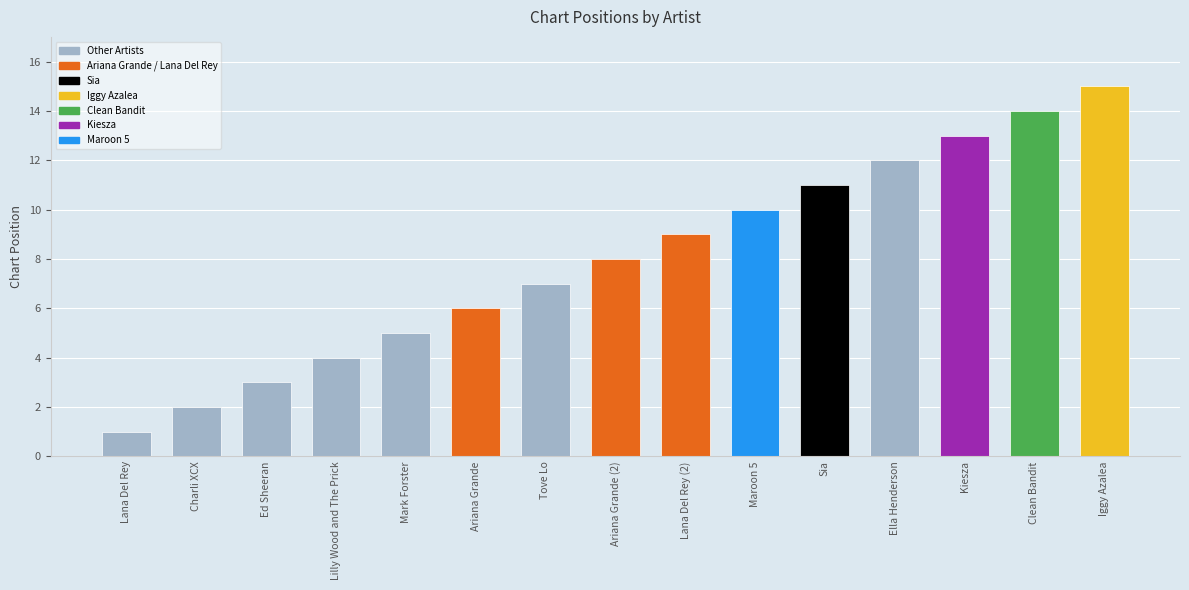

Rank the categories by value from highest to lowest.

Iggy Azalea, Clean Bandit, Kiesza, Ella Henderson, Sia, Maroon 5, Lana Del Rey (2), Ariana Grande (2), Tove Lo, Ariana Grande, Mark Forster, Lilly Wood and The Prick, Ed Sheeran, Charli XCX, Lana Del Rey